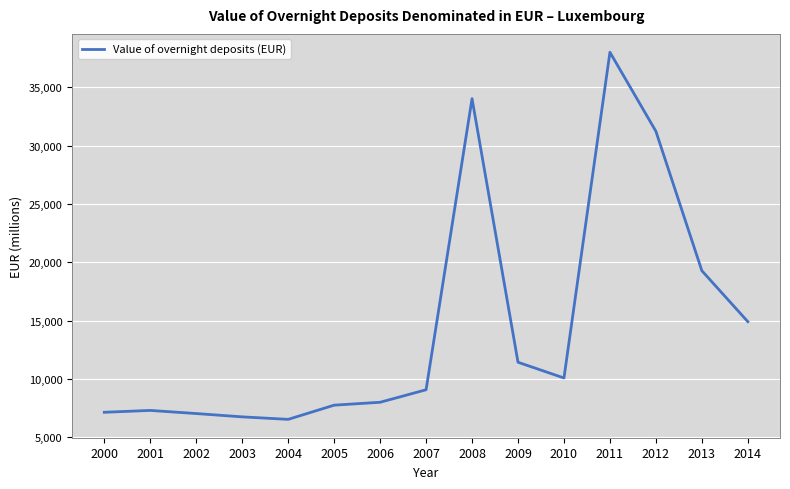

Between 2012 and 2001, which is larger?

2012